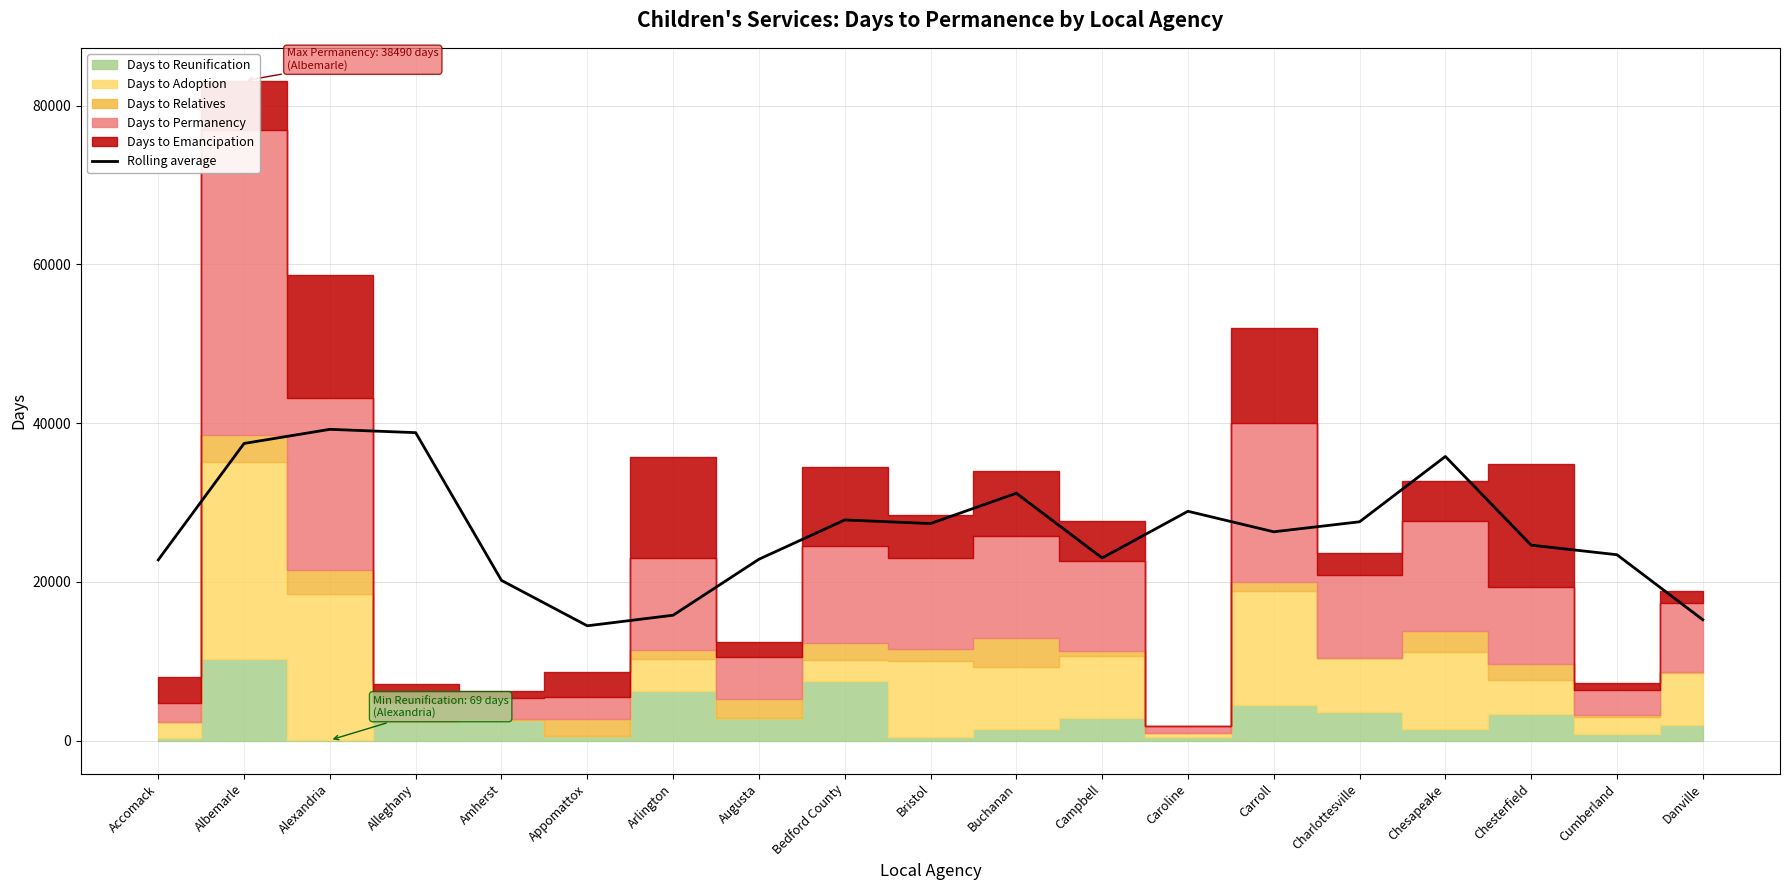

True or false: there are more than 1 points higher than both neighbors.

True